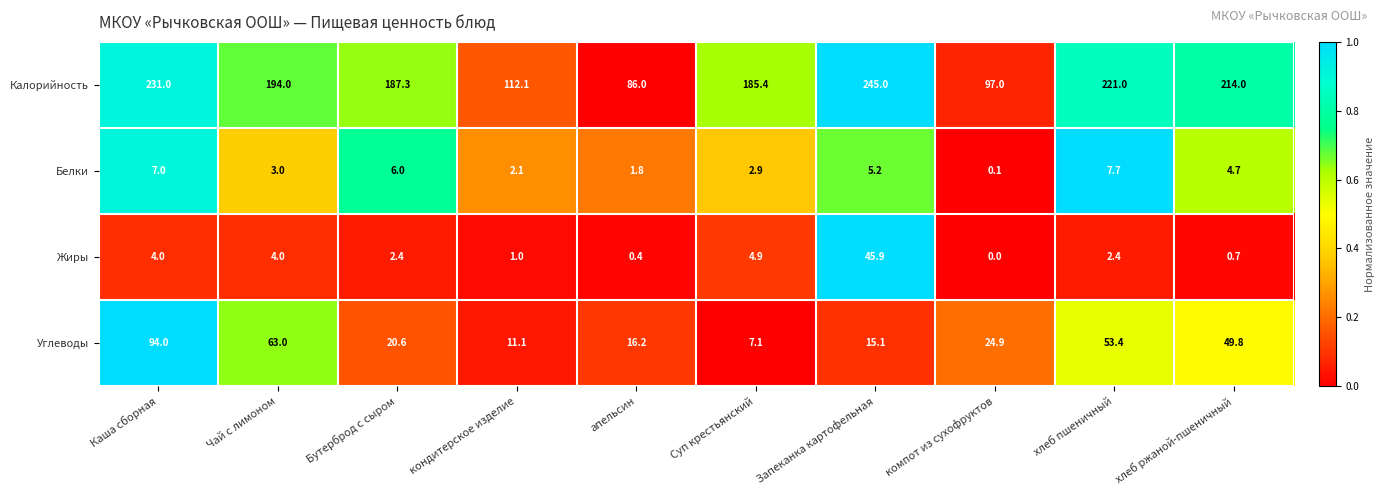

What is the difference between the maximum and minimum values in the Белки series?

7.6